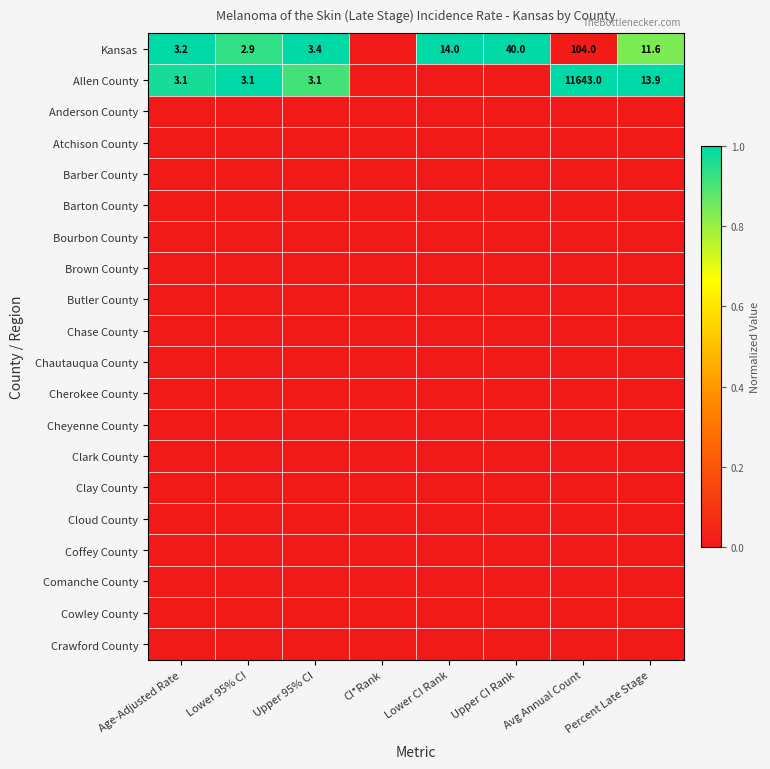

The Kansas series shows 40.0 at Upper CI Rank. True or false?

True